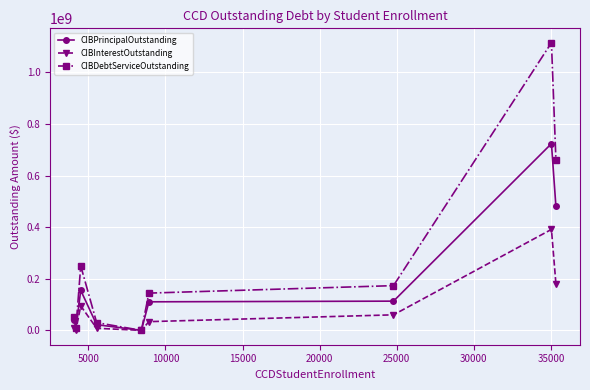

What is the average value of the CIBDebtServiceOutstanding series?

270551620.3